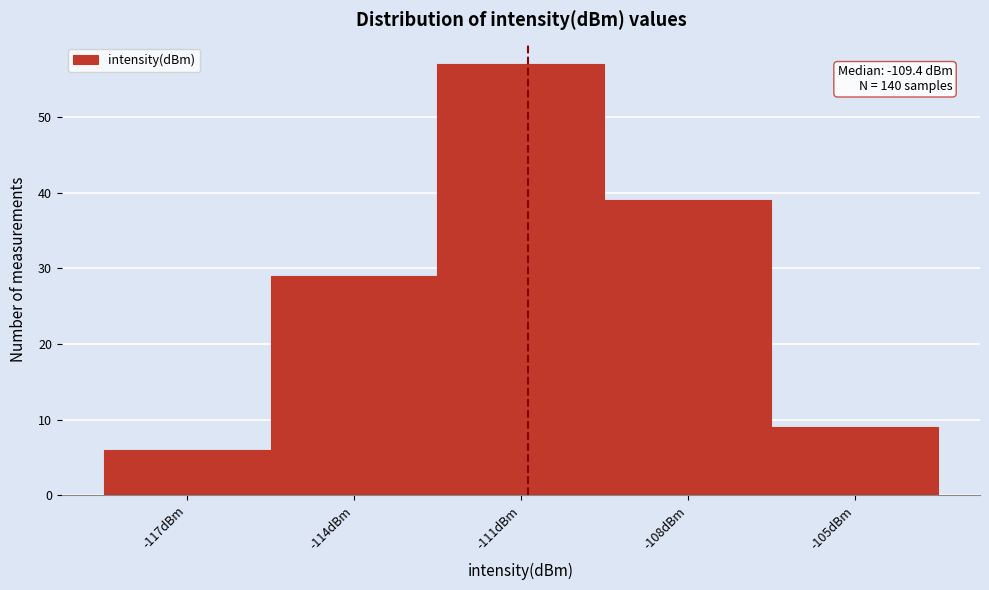

Reading left to right, extract all data points from this chart.

6	29	57	39	9